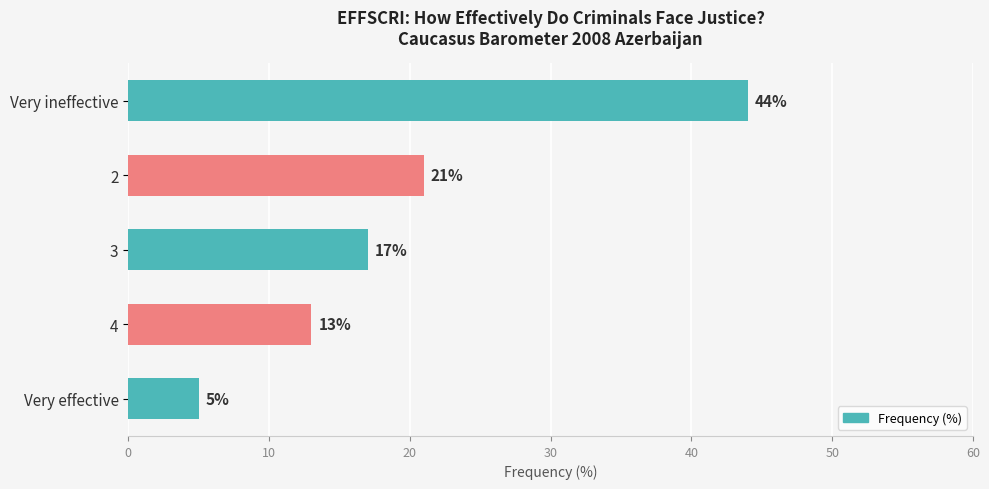

How many bars are there in total?

5